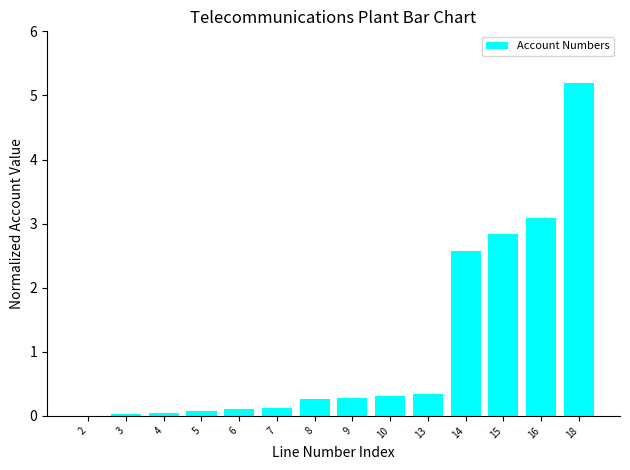

Which category has the highest value across all series?

18